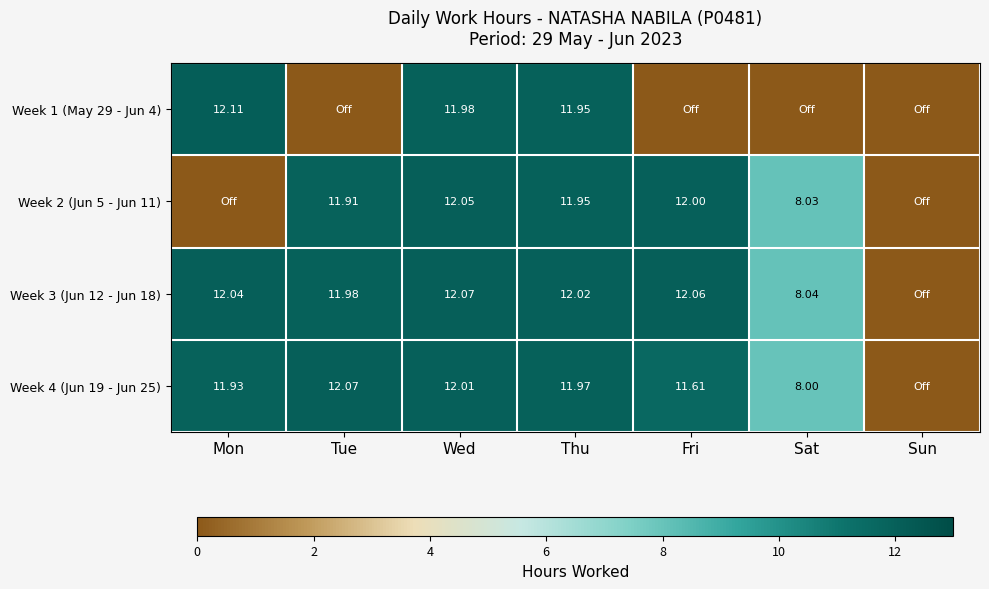

Is the value of Week 1 (May 29 - Jun 4) at Wed greater than the value of Week 3 (Jun 12 - Jun 18) at Thu?

No